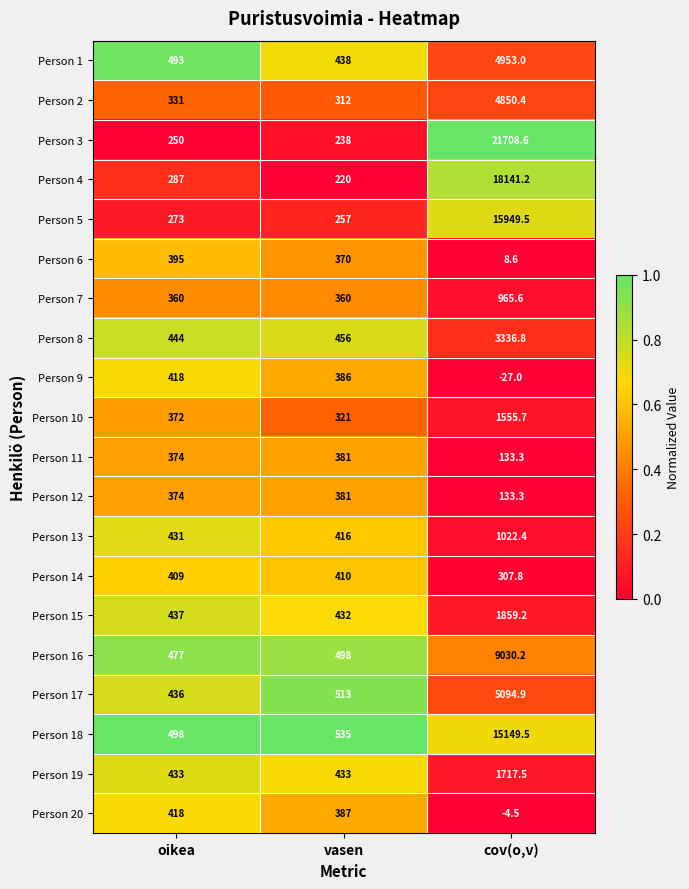

Is it true that Person 17 equals 211.1 at oikea?

False